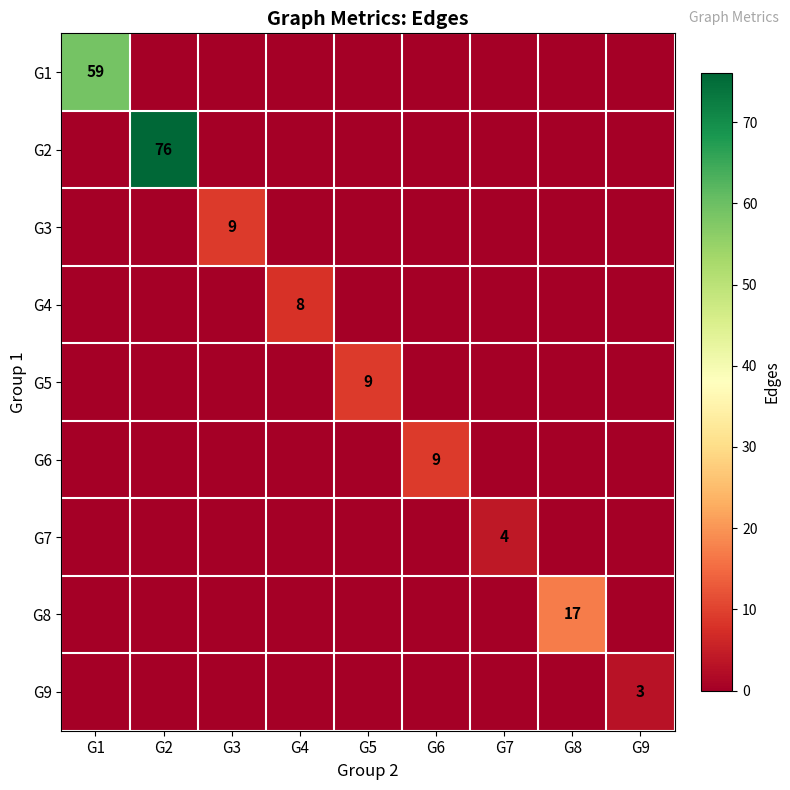

List the labels in order of G1 value, smallest first.

G2, G3, G4, G5, G6, G7, G8, G9, G1